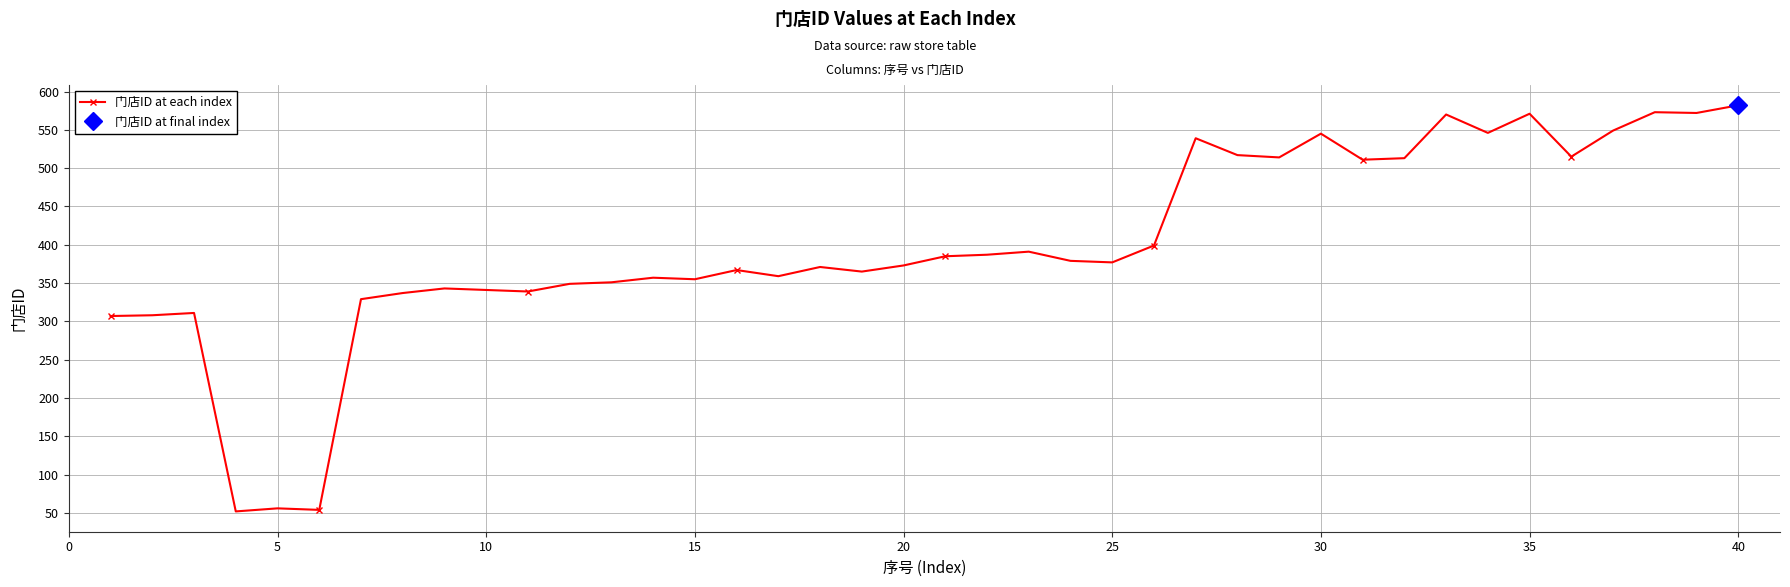

What is the smallest value displayed?

52